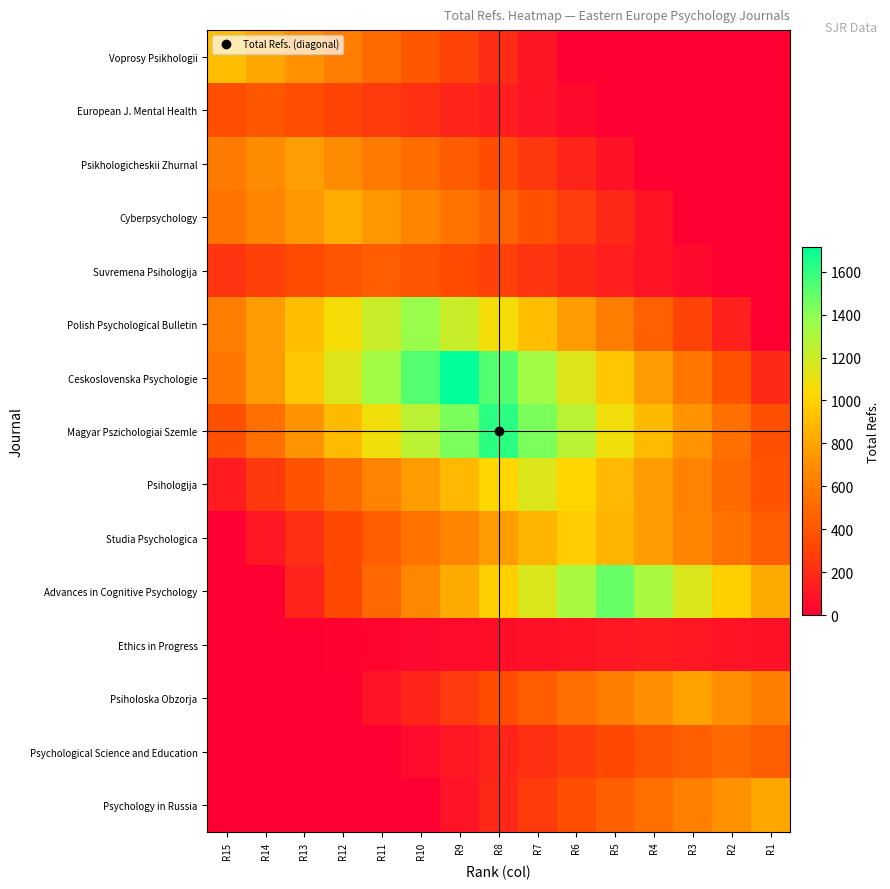

List the series in order of their peak value, lowest first.

Ethics in Progress, European J. Mental Health, Suvremena Psihologija, Psychological Science and Education, Psikhologicheskii Zhurnal, Psiholoska Obzorja, Psychology in Russia, Cyberpsychology, Voprosy Psikhologii, Studia Psychologica, Psihologija, Polish Psychological Bulletin, Advances in Cognitive Psychology, Magyar Pszichologiai Szemle, Ceskoslovenska Psychologie